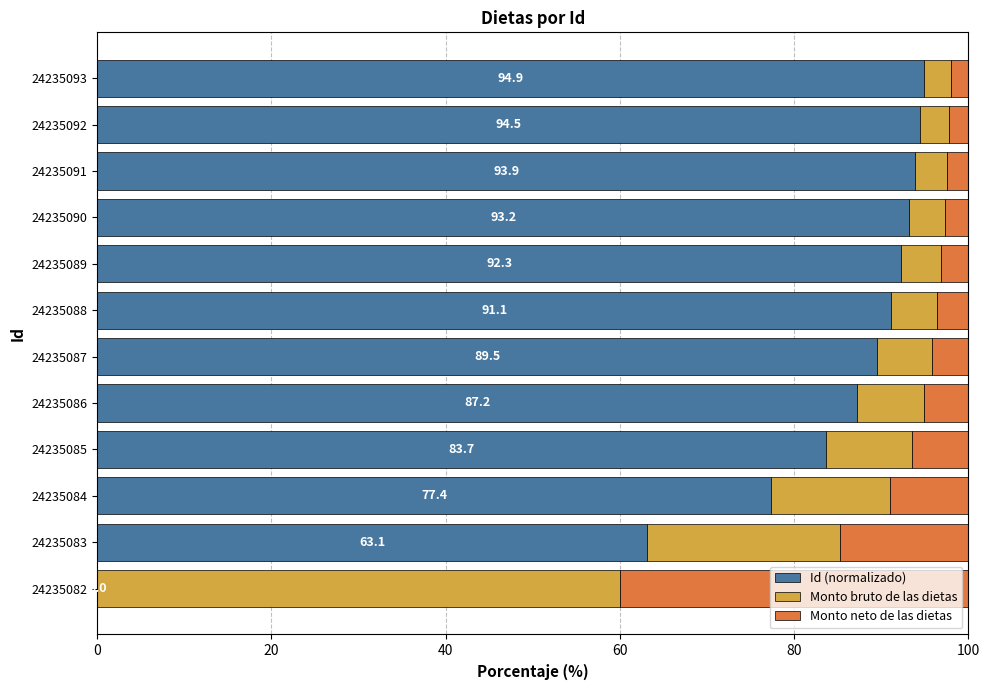

The Id (normalizado) series shows 94.5 at 24235092. True or false?

True